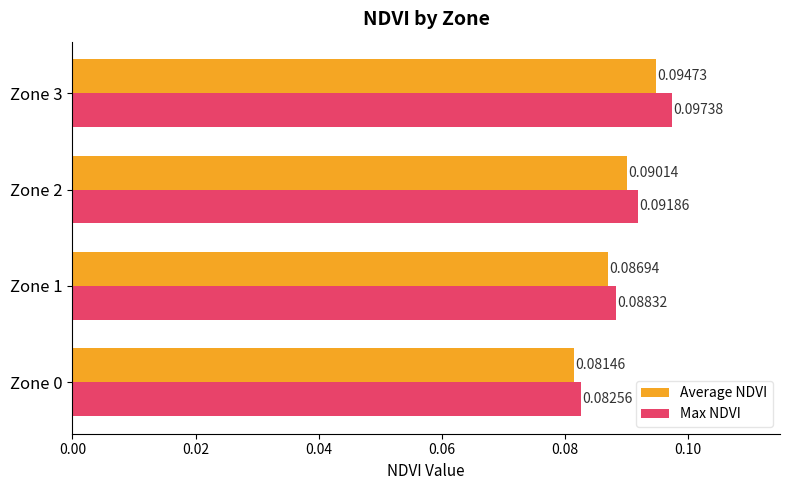

Between Zone 1 and Zone 3, which series saw the biggest shift?

Max NDVI